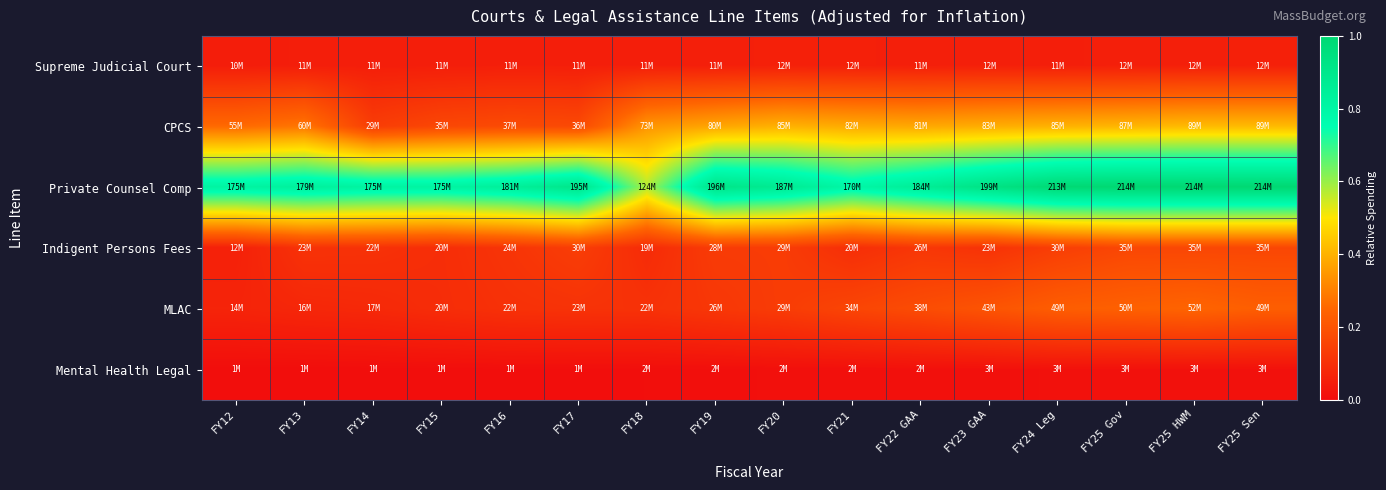

Which category has the lowest value across all series?

FY12